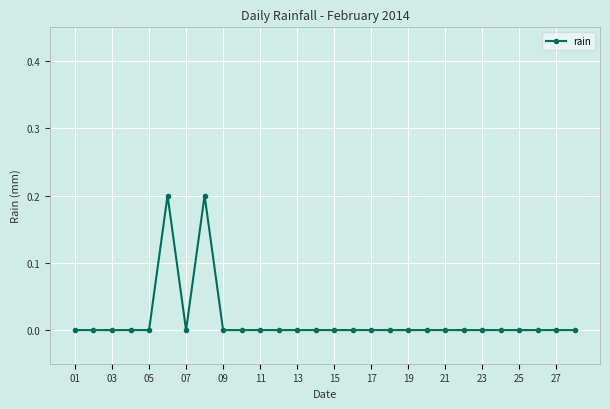

Is it true that the value at 19 is -0.1?

False